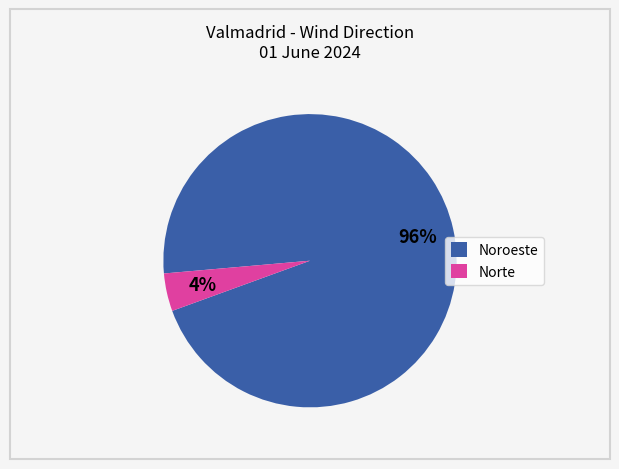

To the nearest percent, what is the average slice percentage?

50%